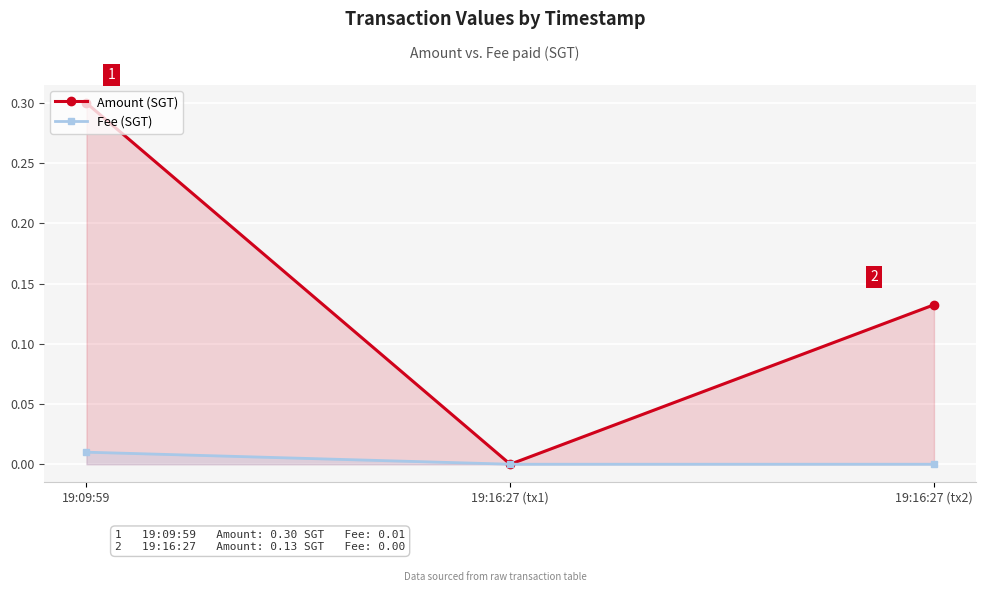

Reading left to right, what are all the values shown in this chart?

Amount (SGT): 19:09:59=0.3	19:16:27 (tx1)=0.0	19:16:27 (tx2)=0.1
Fee (SGT): 19:09:59=0.0	19:16:27 (tx1)=0.0	19:16:27 (tx2)=0.0